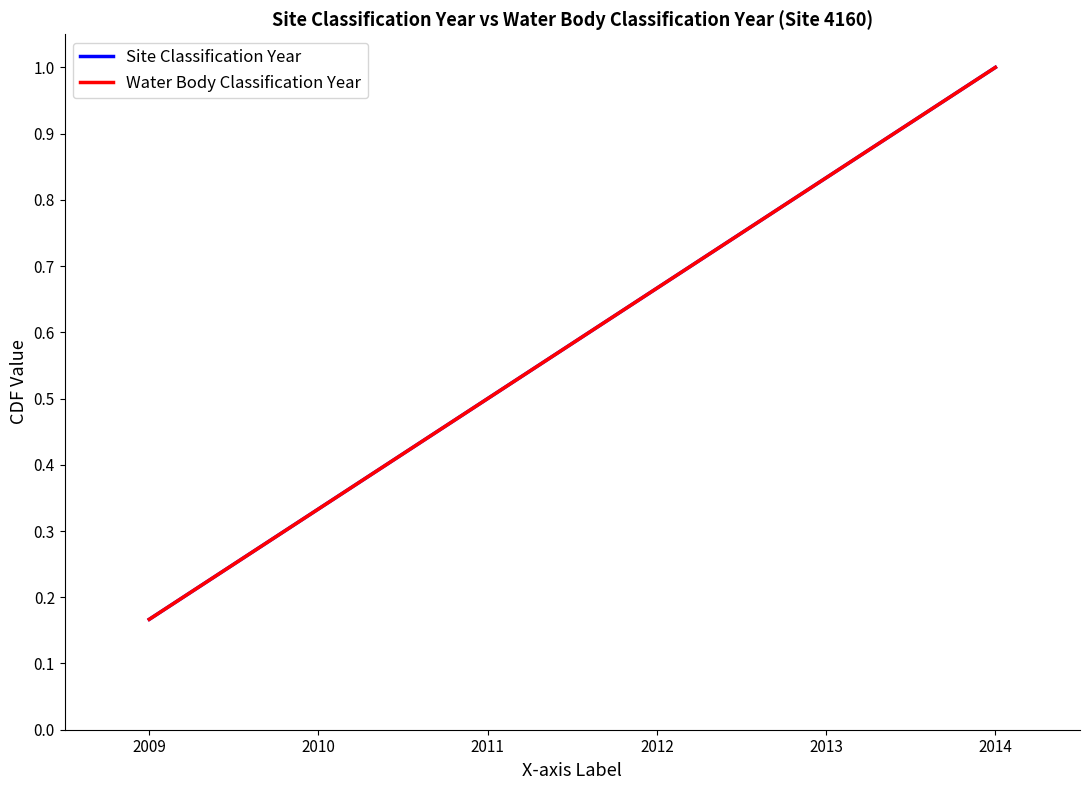

Does the chart have visible grid lines?

No